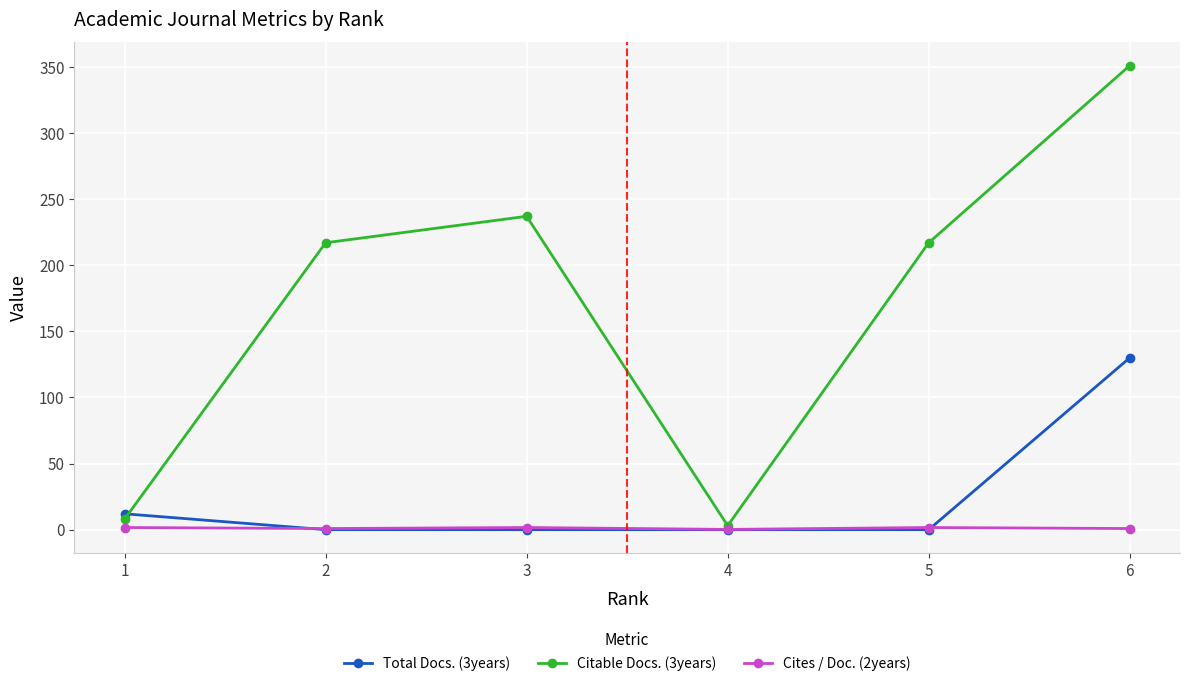

Rank the series by their maximum value, from highest to lowest.

Citable Docs. (3years), Total Docs. (3years), Cites / Doc. (2years)